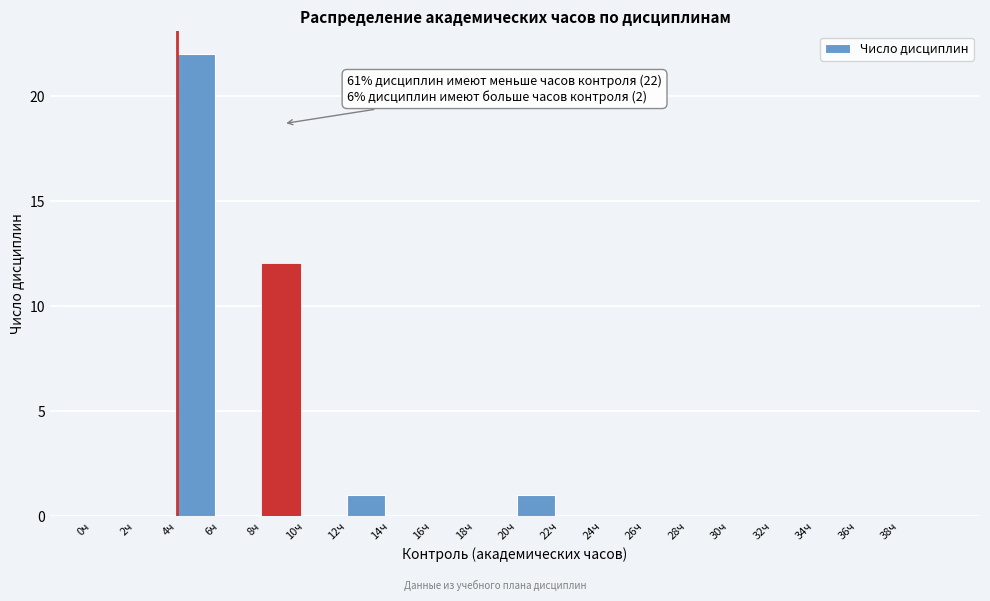

Over which range of the x-axis is the bar tallest?

4 to 6